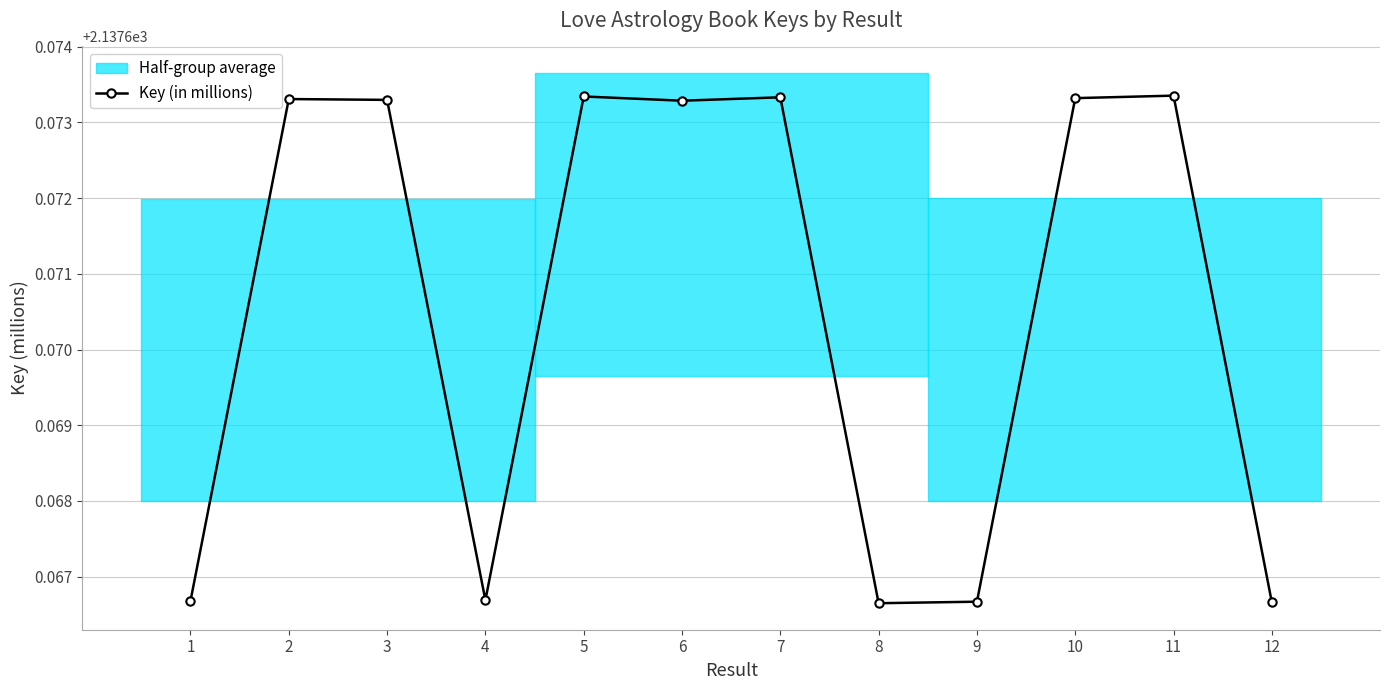

Is it true that the value at 10 is 729.9?

False